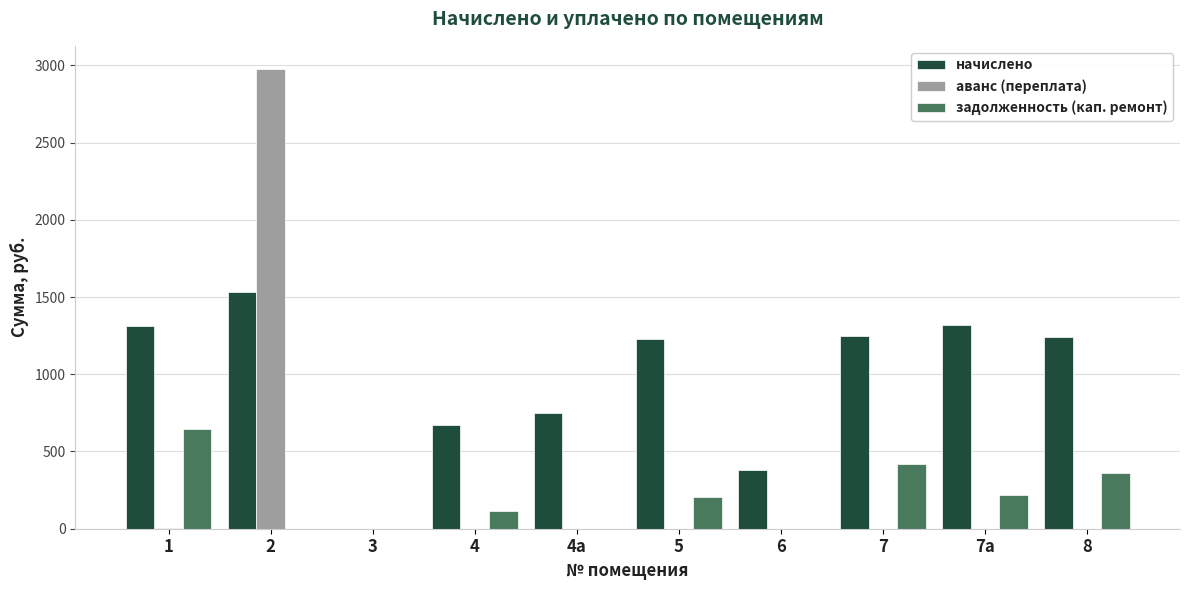

The value of аванс (переплата) at 3 is 1836.5. True or false?

False